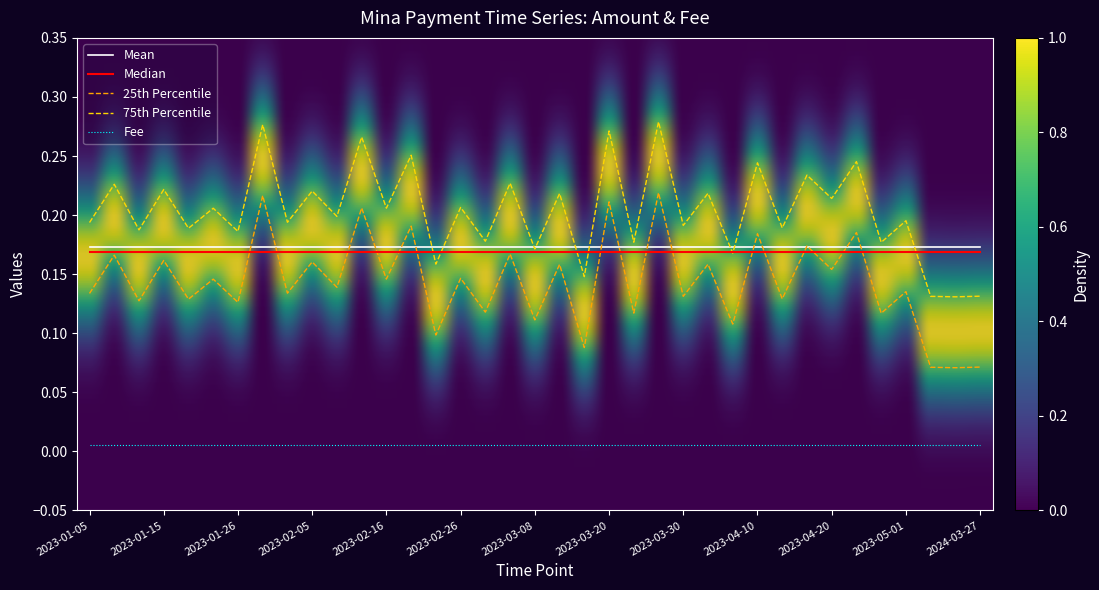

True or false: 25th Percentile and Fee cross at least once.

False